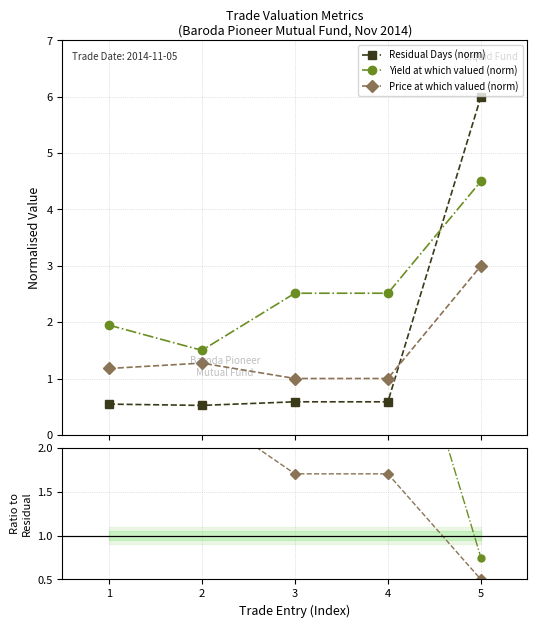

How many times do Residual Days (norm) and Yield at which valued (norm) cross each other?

1